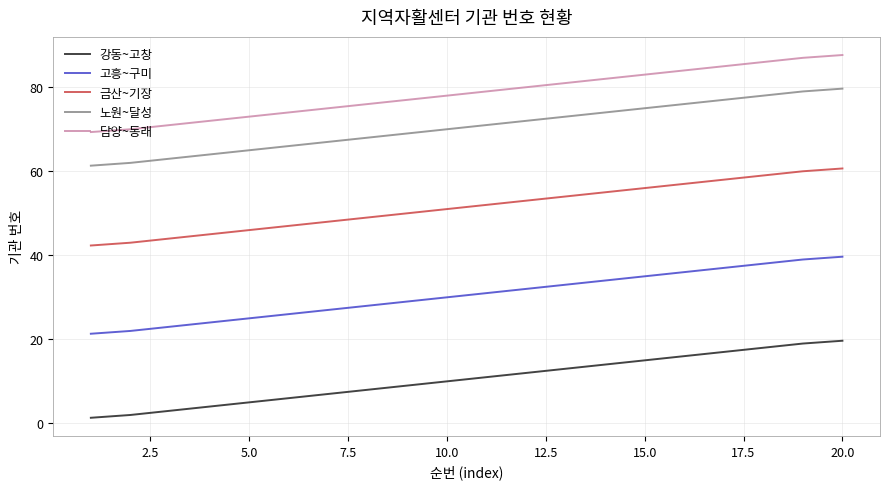

What is the lowest value of the 고흥~구미 series?

21.3